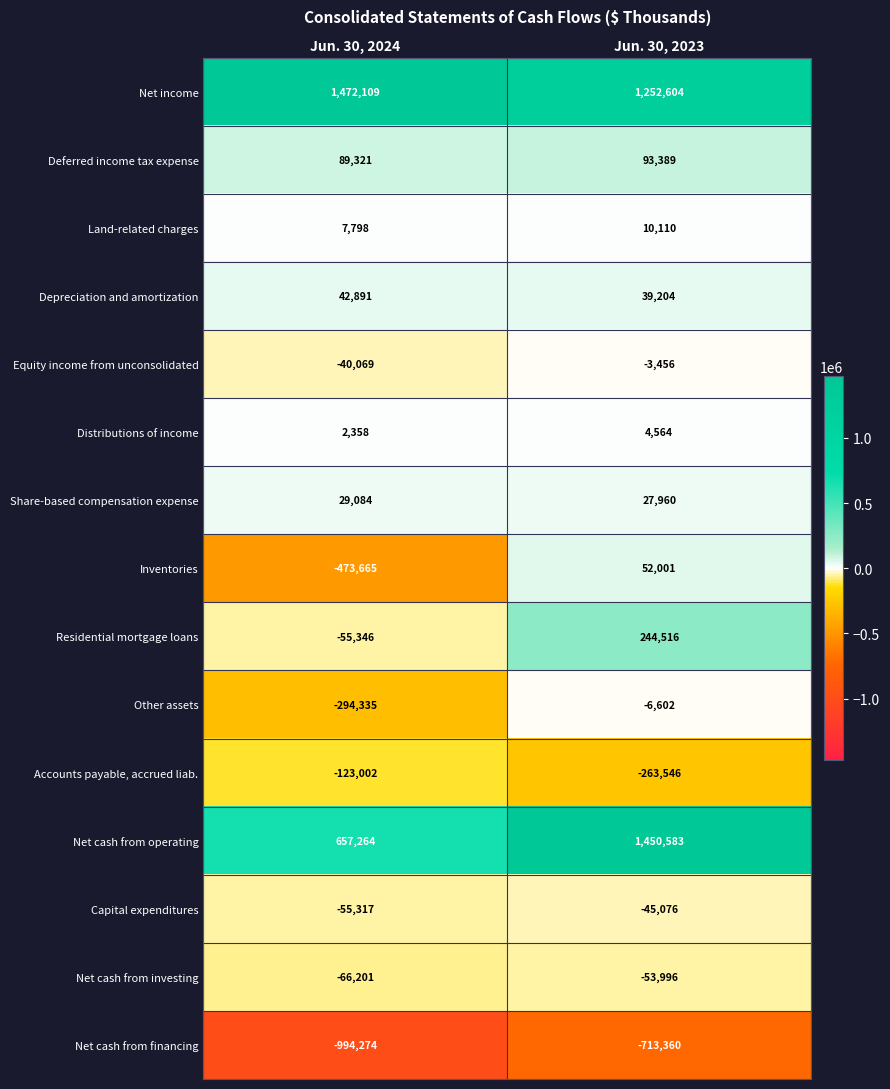

What is the greatest value displayed?

1472109